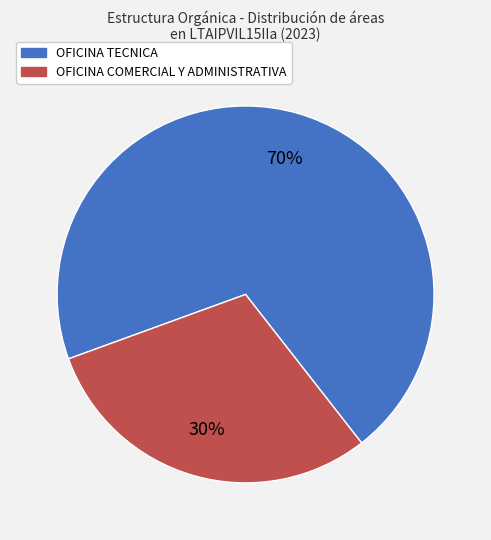

How many slices are in this pie chart?

2